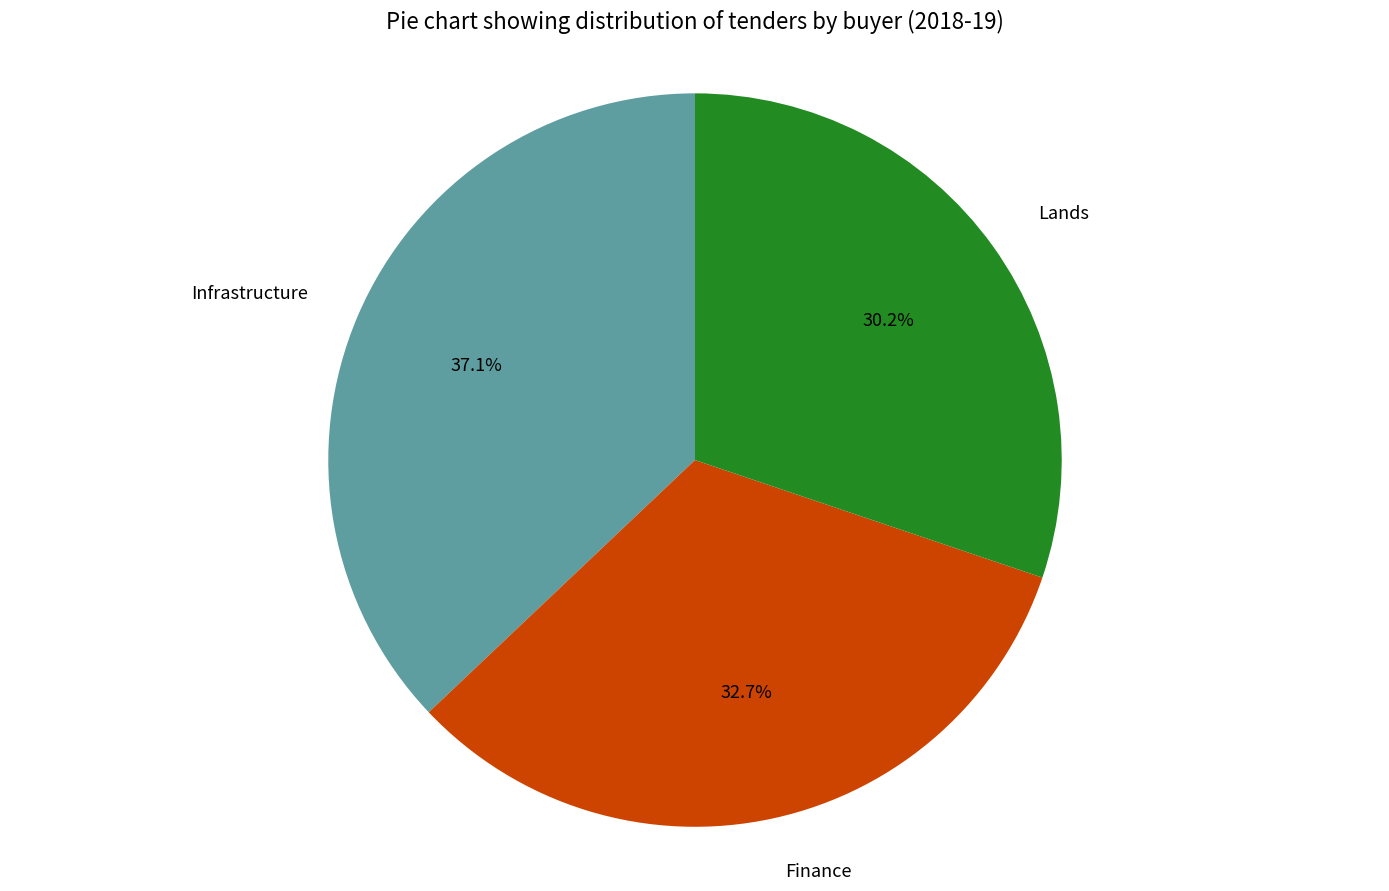

How many slices are in this pie chart?

3